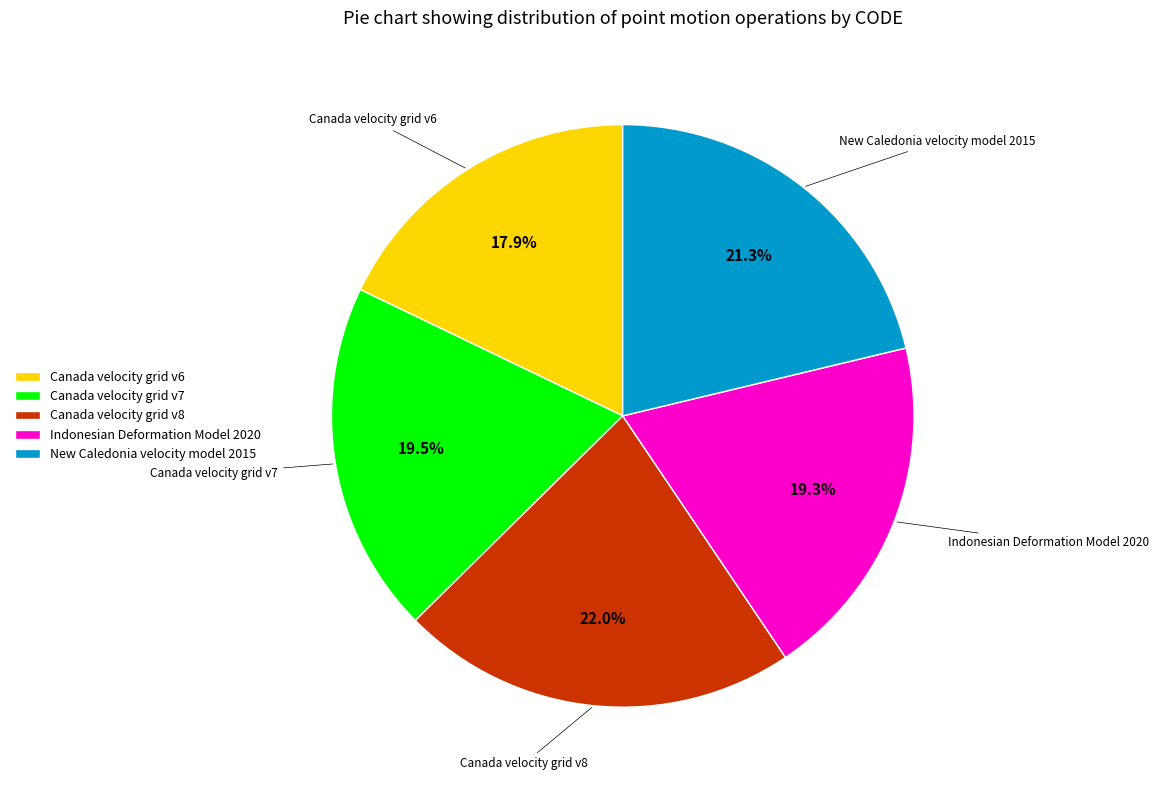

What percentage is the New Caledonia velocity model 2015 slice, to the nearest percent?

21%